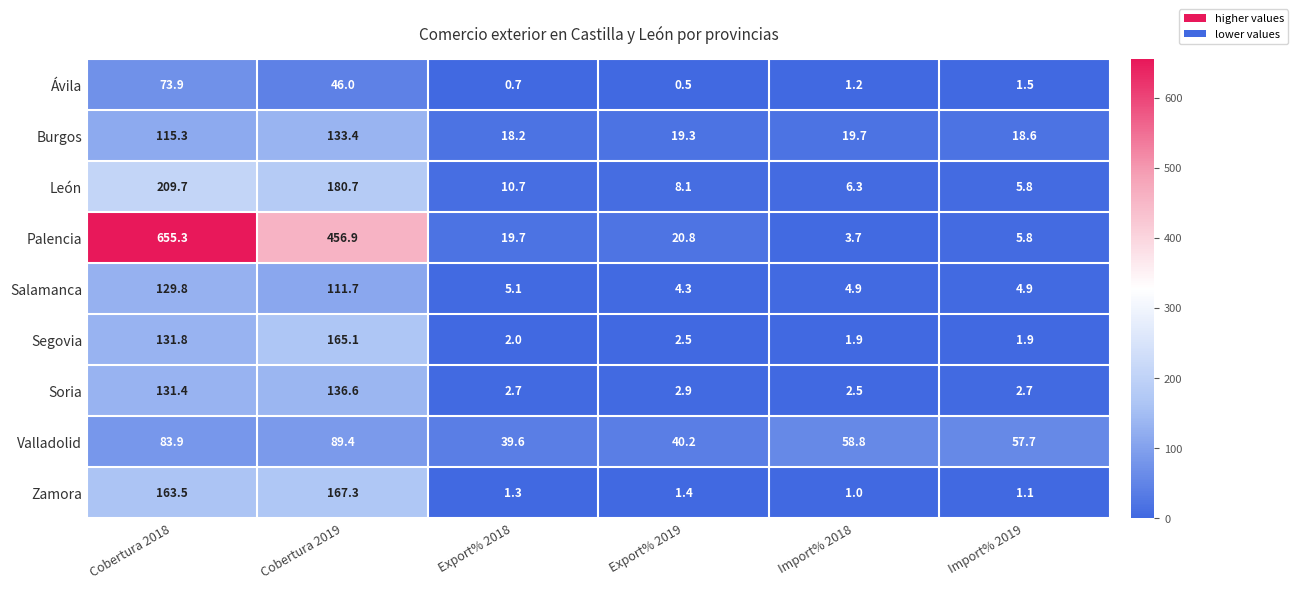

Which series changed the most between Import% 2018 and Import% 2019?

Palencia